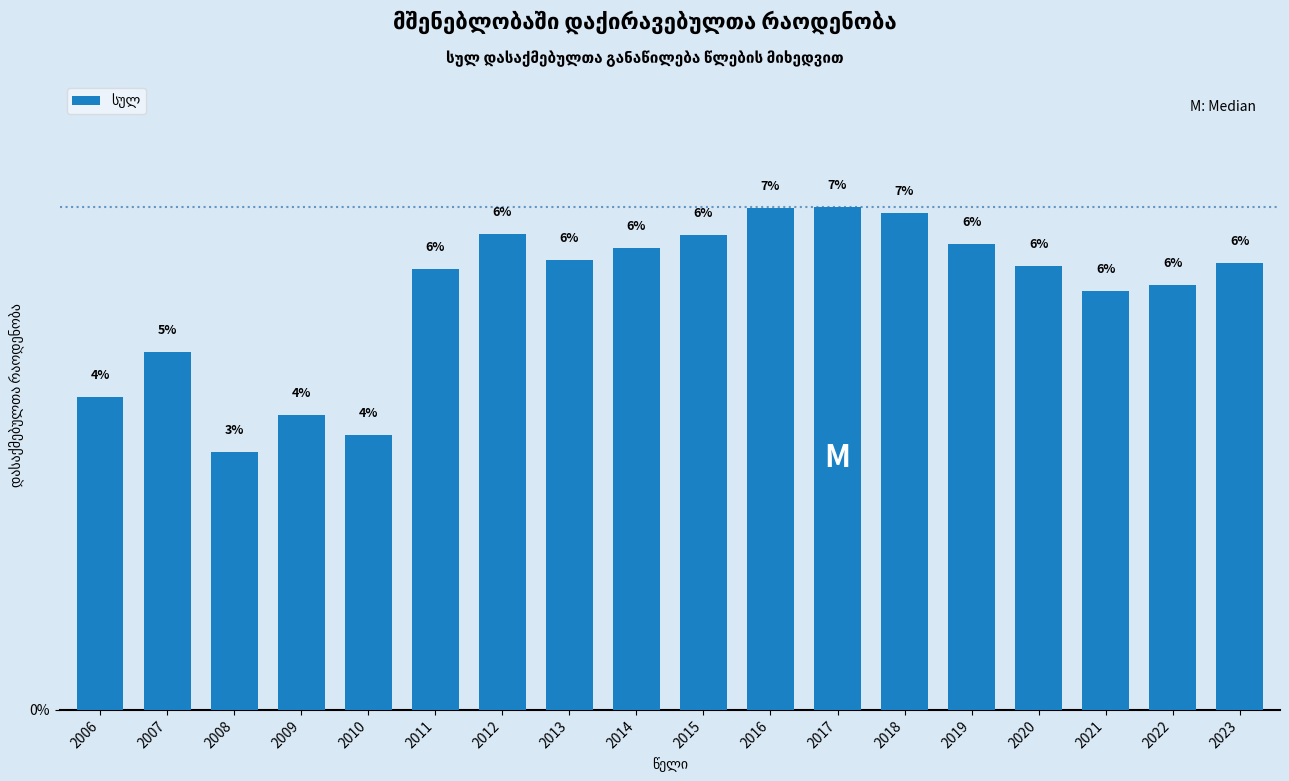

Does the chart contain any negative values?

No